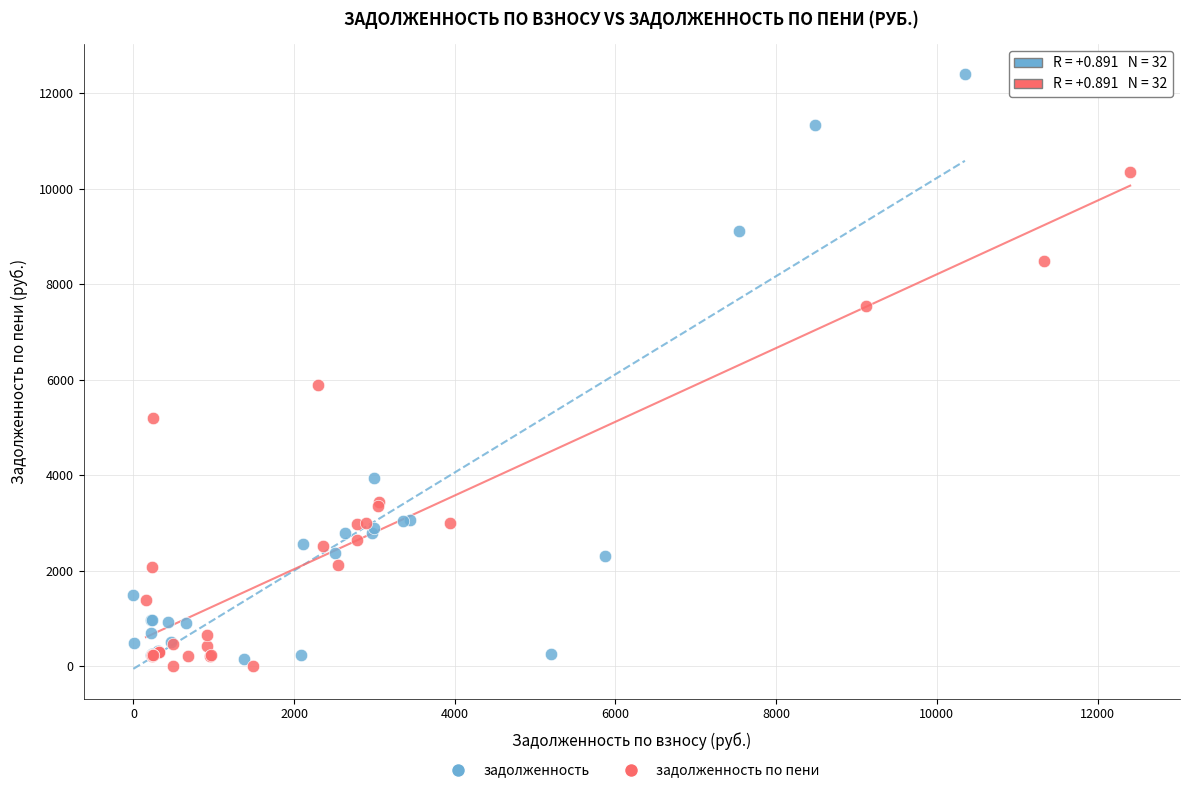

Which series has the widest spread of Y values?

задолженность